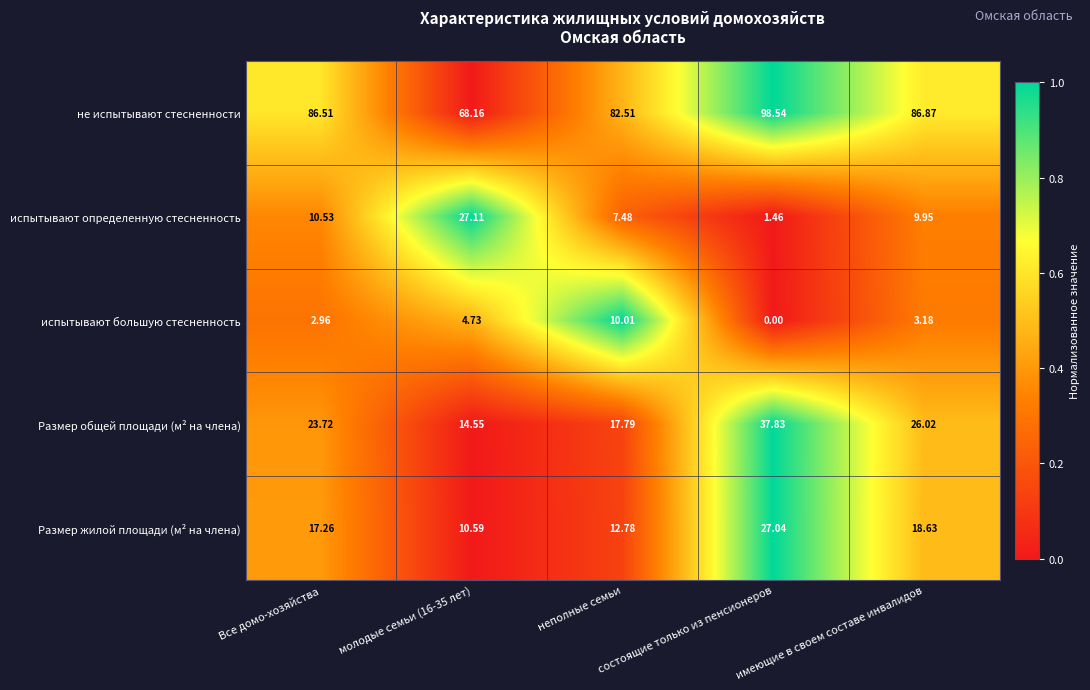

Which series has the widest spread of values?

не испытывают стесненности